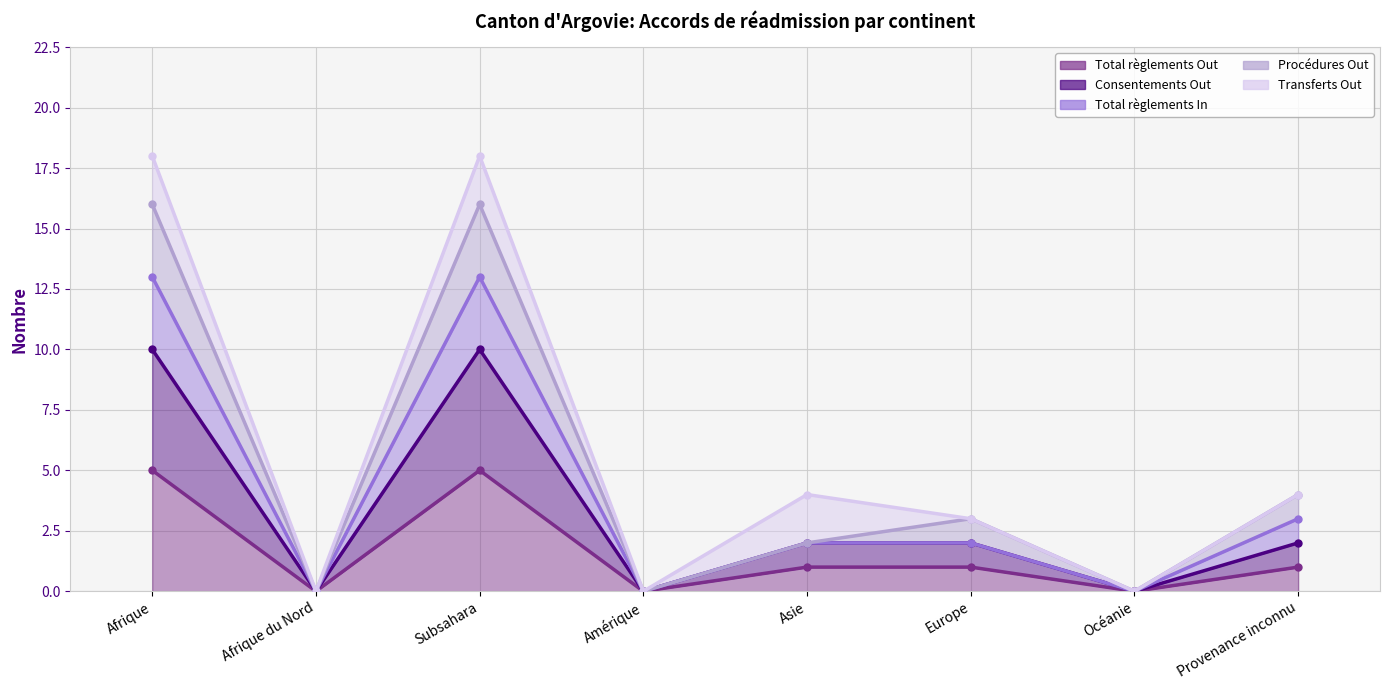

The value of Total règlements In at Subsahara is 10. True or false?

False